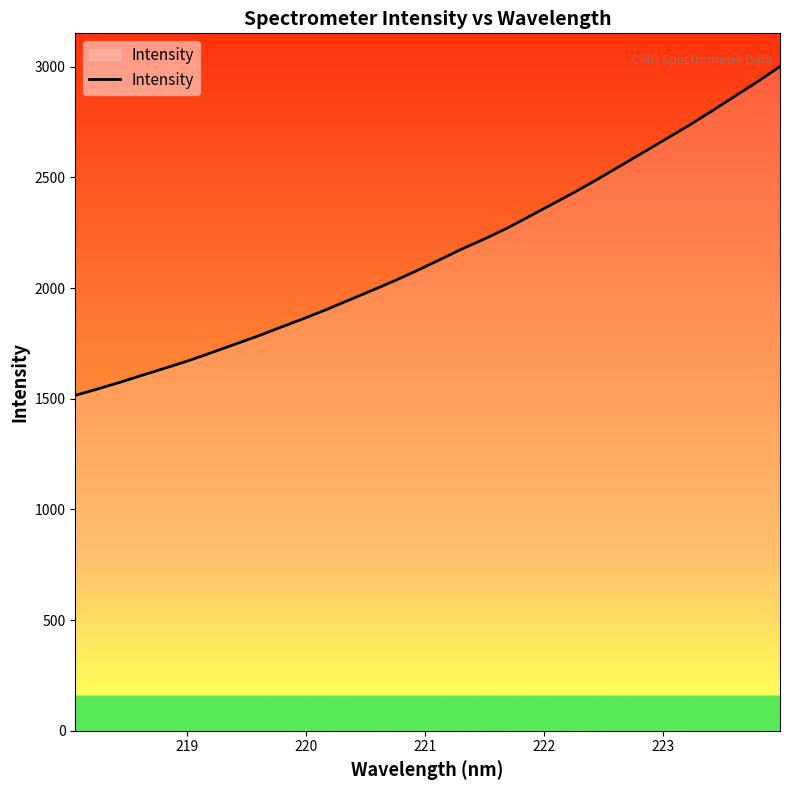

What is the difference between the maximum and minimum values?

1485.3